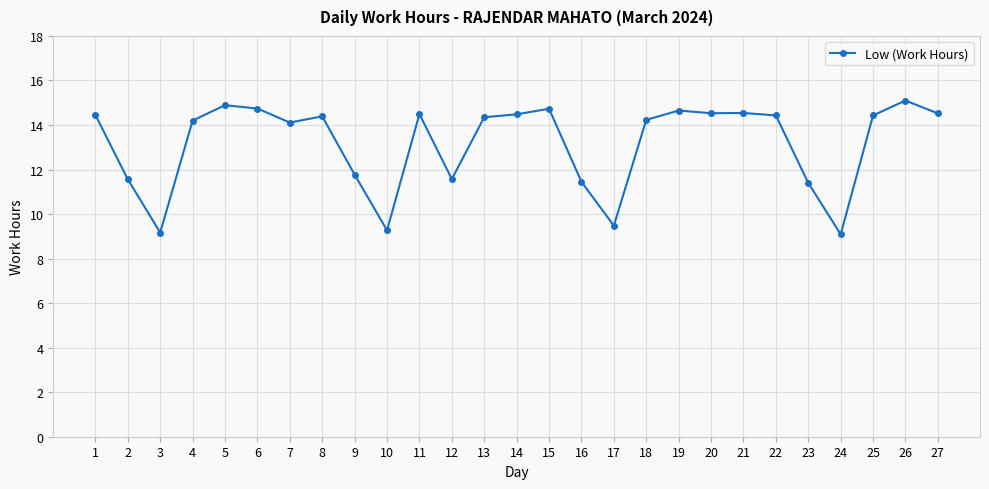

True or false: the data shows 19.2 at 23.

False